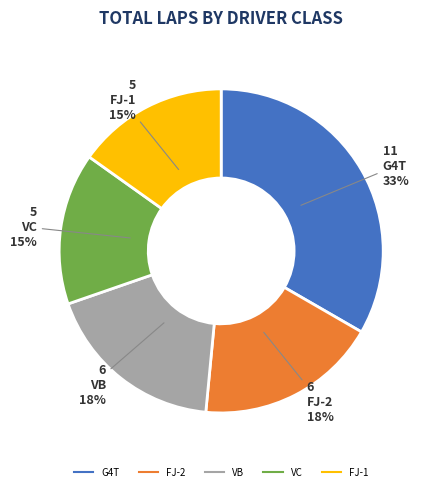

To the nearest percent, what is the average slice percentage?

20%